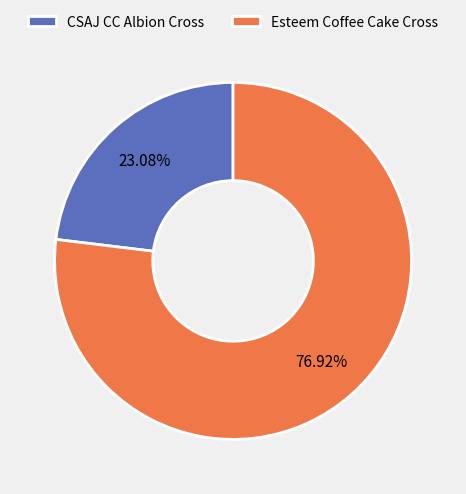

Count the number of slices in the pie.

2